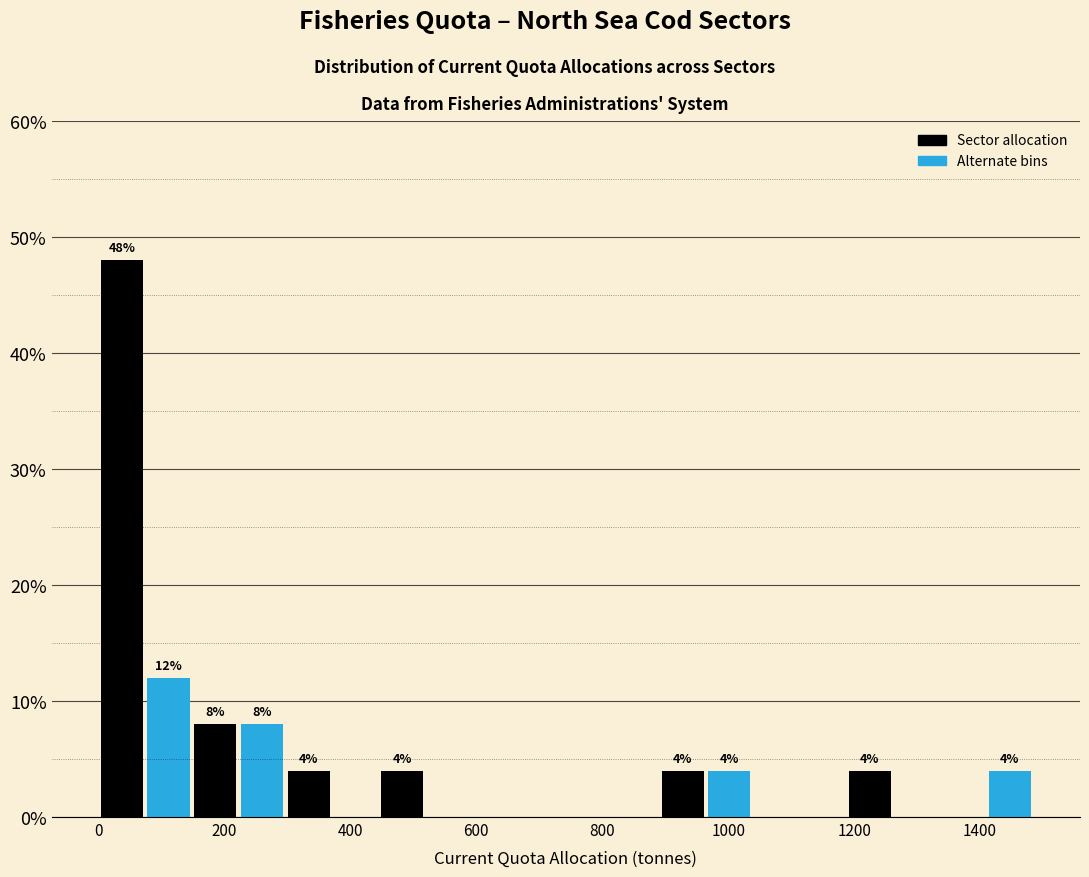

Around what value on the x-axis is the tallest bar? Give the approximate position of its centre, as read against the axis.

40